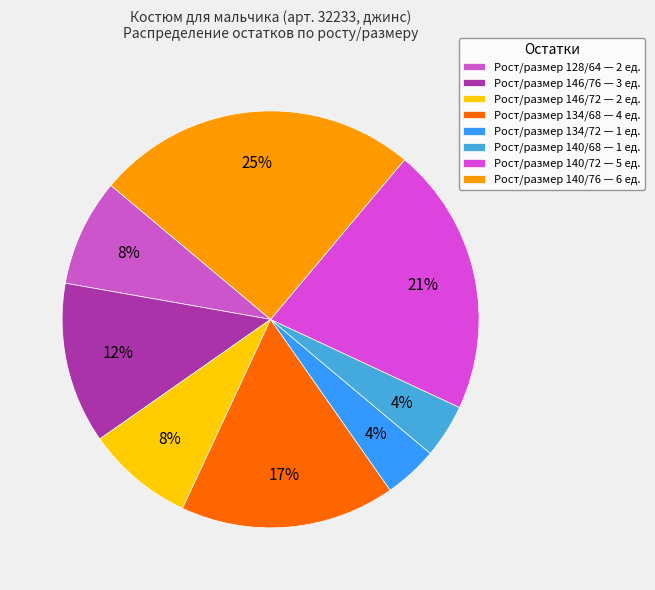

How many slices are in this pie chart?

8